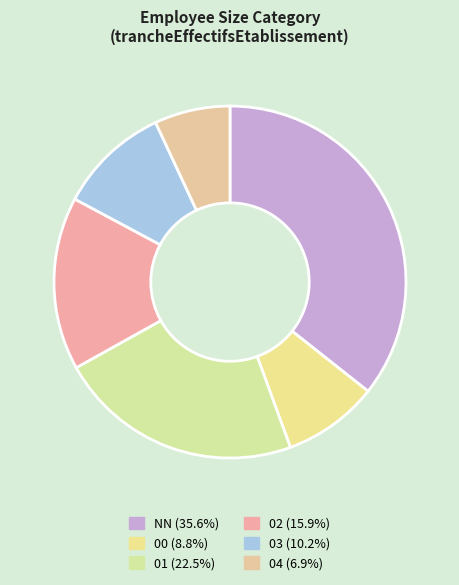

How many segments does this pie chart have?

6